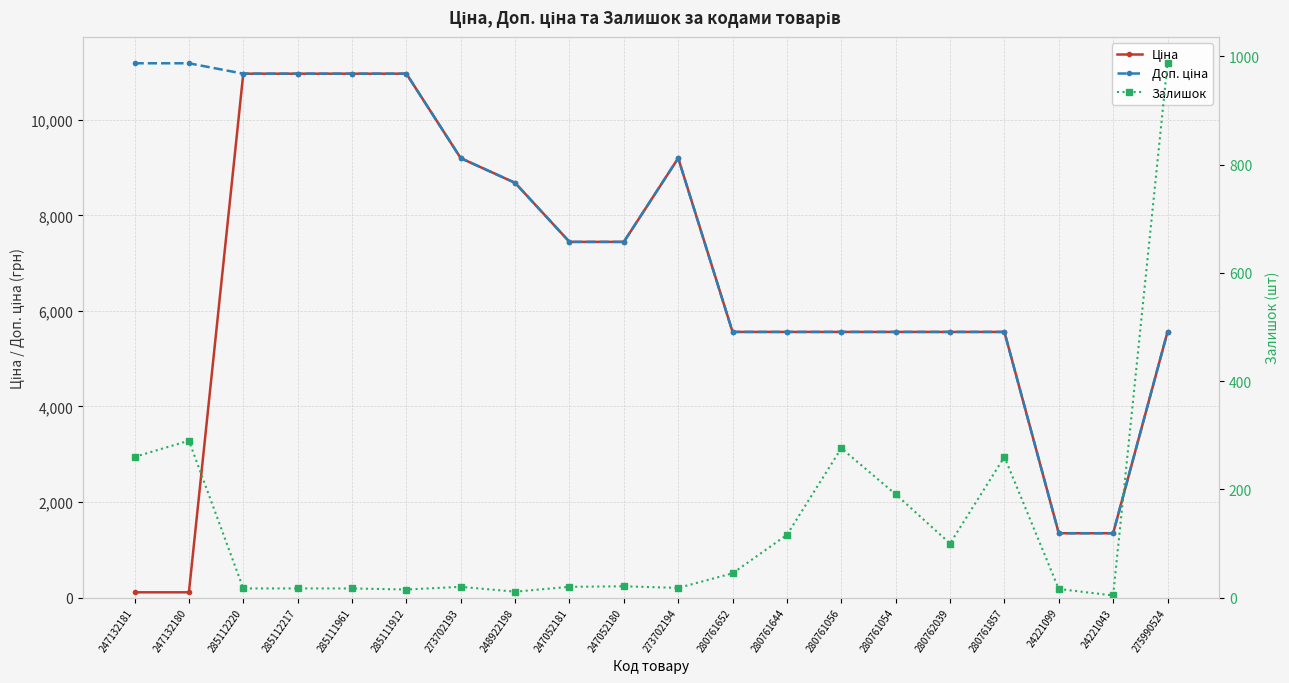

Which category has the lowest value in the Ціна series?

247132181